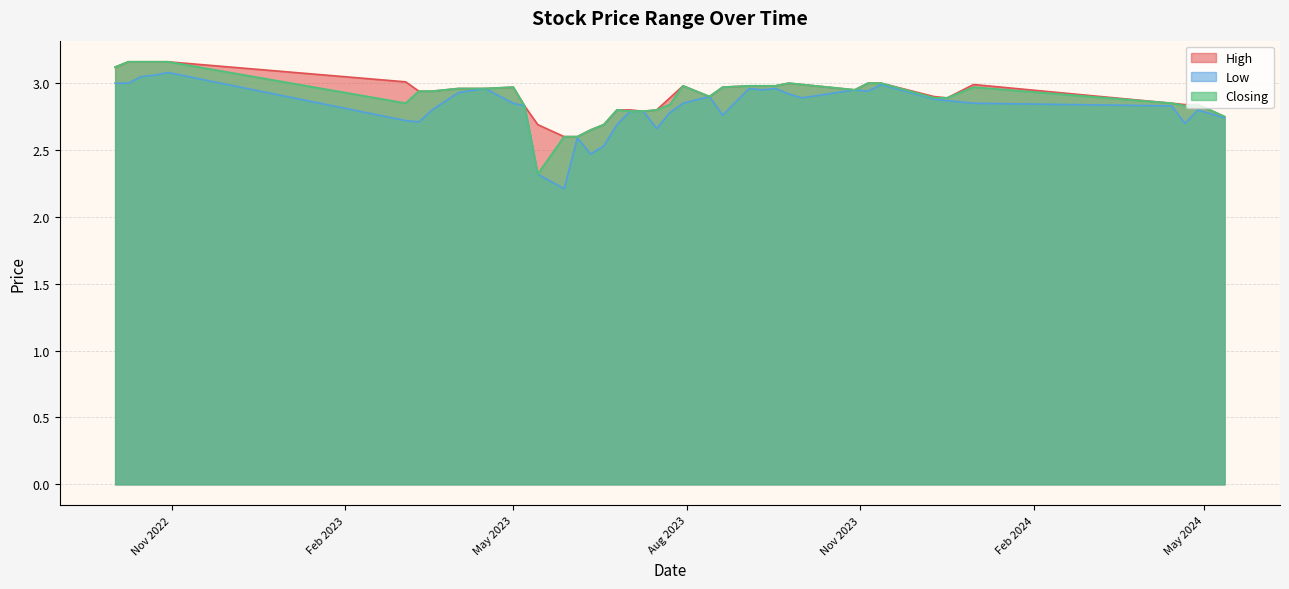

What is the spread (max minus min) of values at 12/03/2023?

0.2